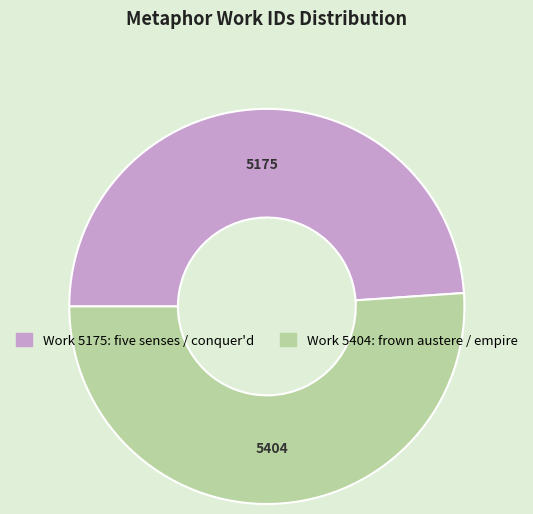

Does any single category account for the majority?

Yes